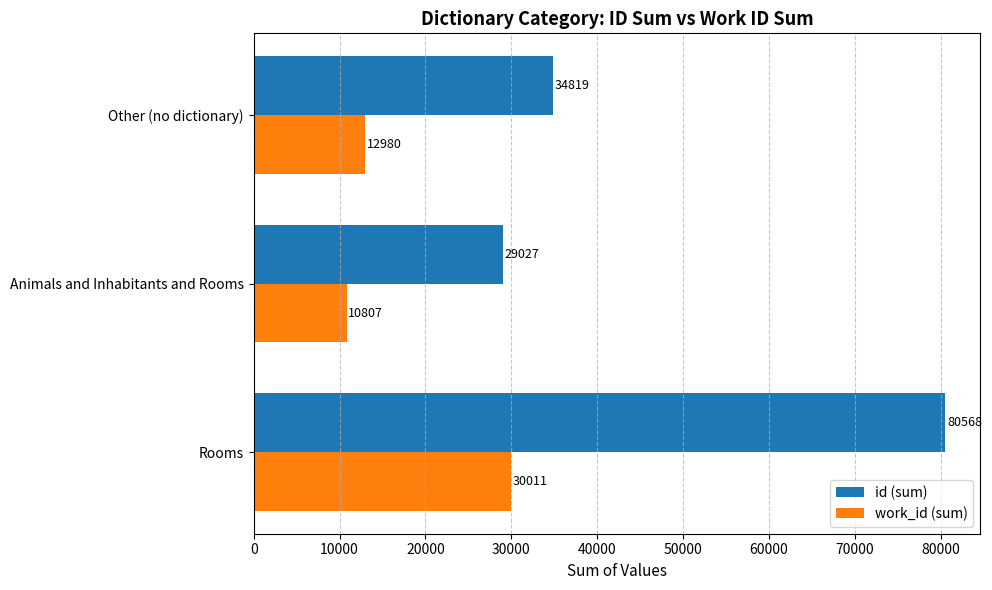

Where is work_id (sum) nearest to the value 20409?

Other (no dictionary)